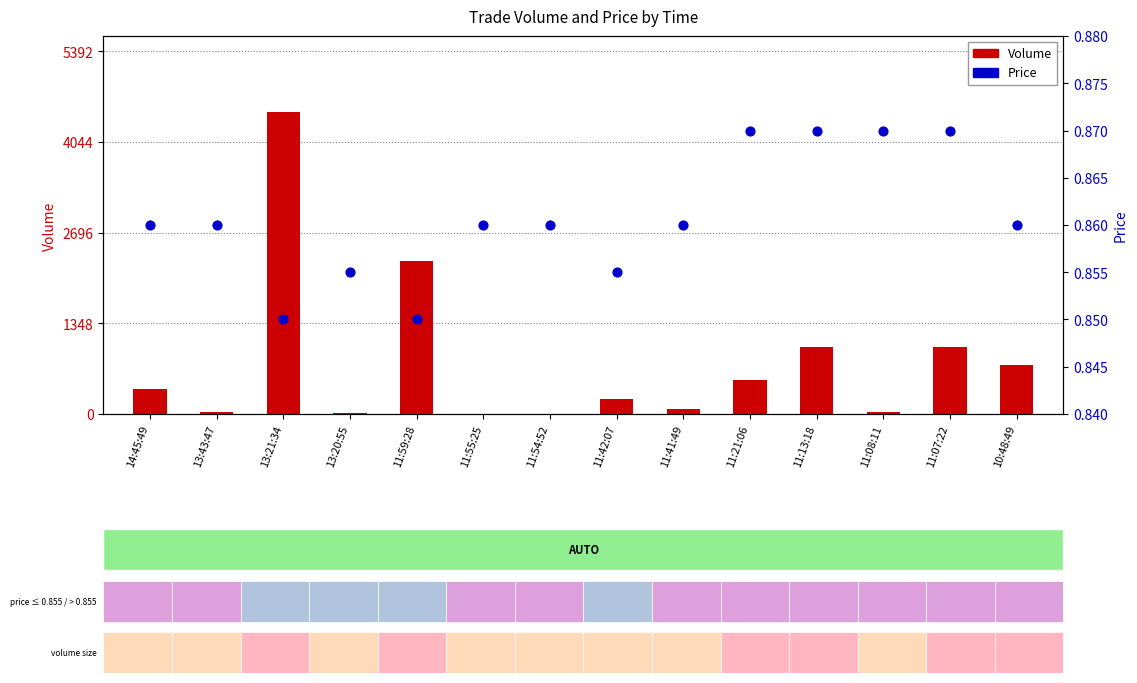

At which category is the sum across all series the highest?

13:21:34